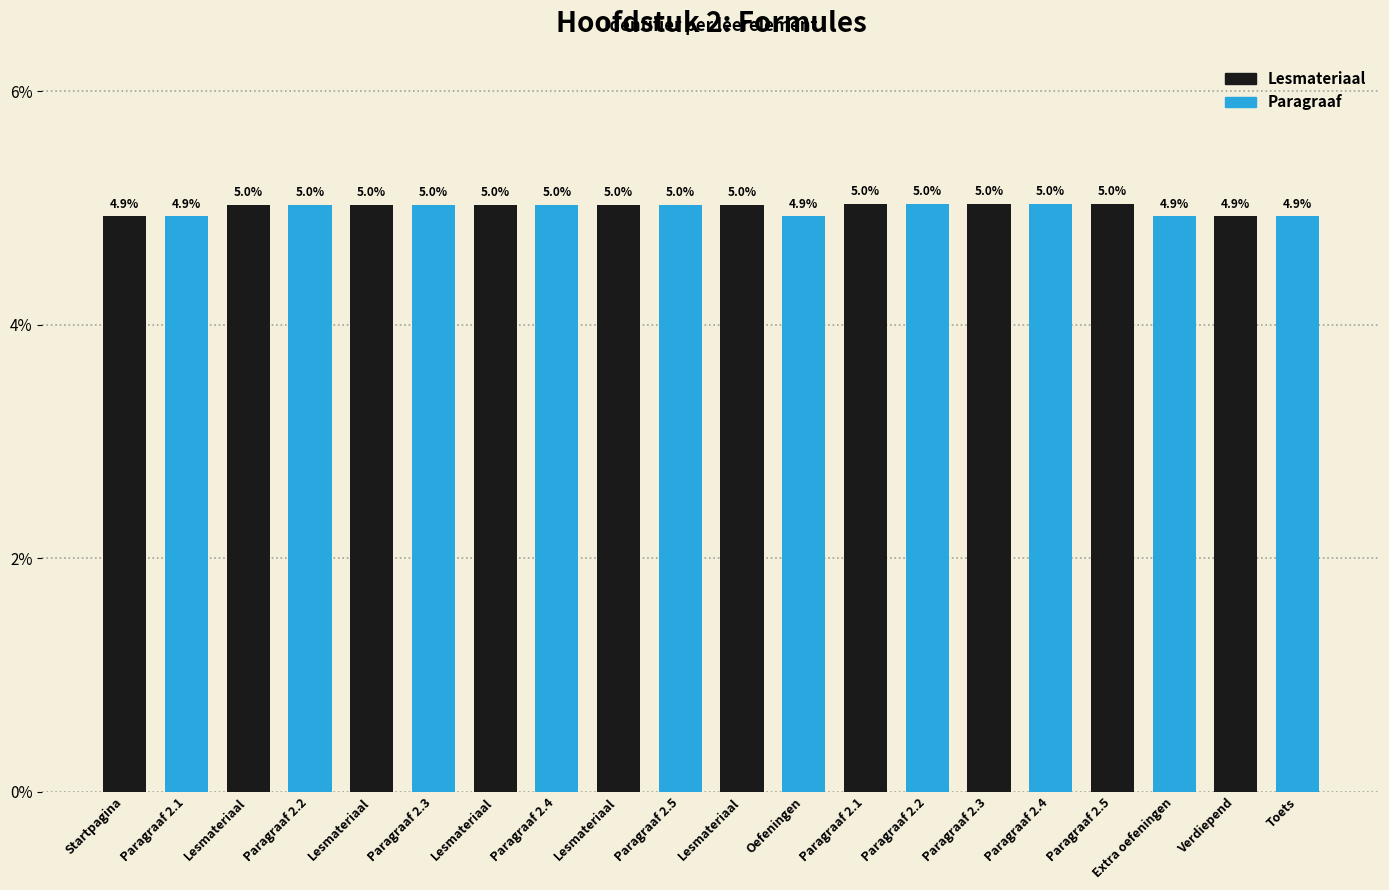

How many groups of bars are there?

10